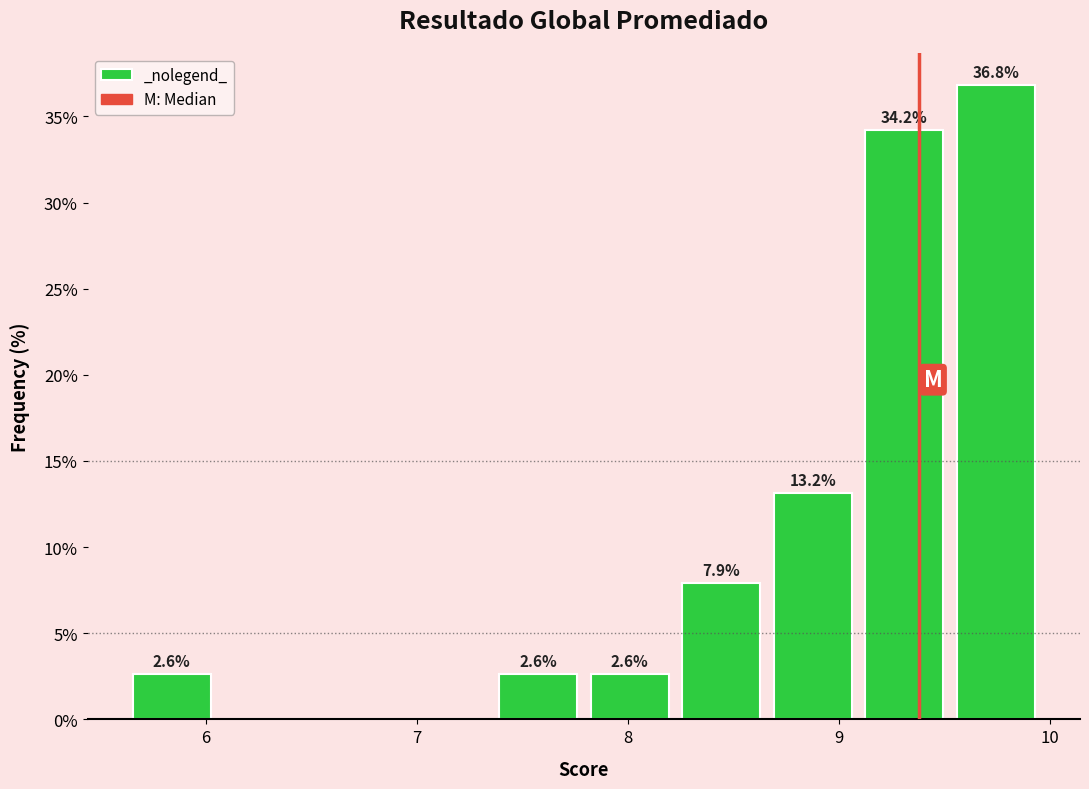

Which range on the x-axis has the tallest bar?

9.5 to 10.0